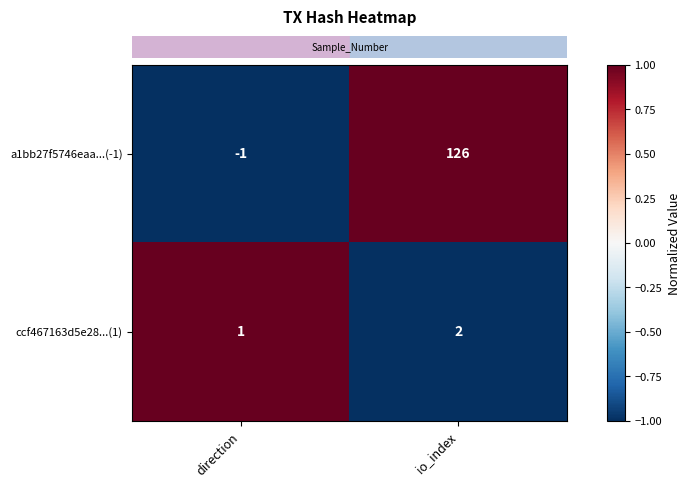

At how many categories does at least one series exceed 0?

2